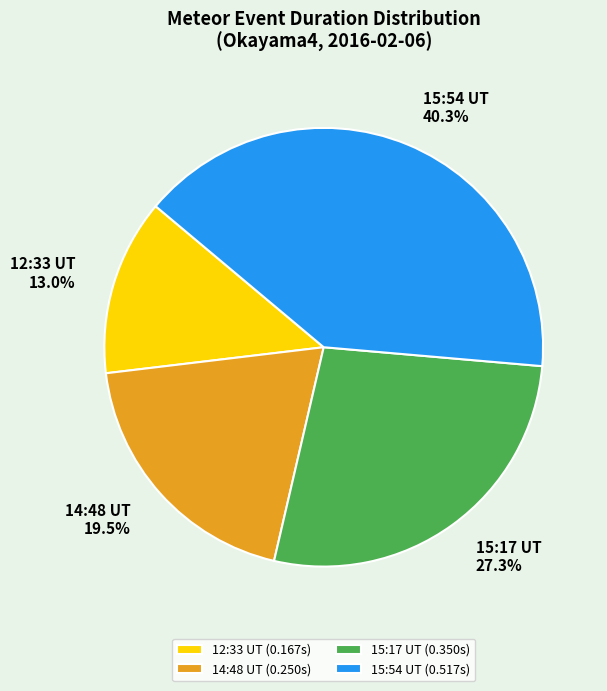

What percentage is the 15:54 UT slice, to the nearest percent?

40%